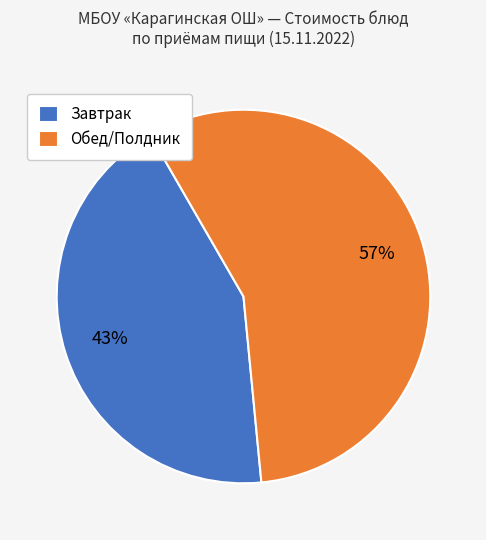

To the nearest percent, what is the average slice percentage?

50%